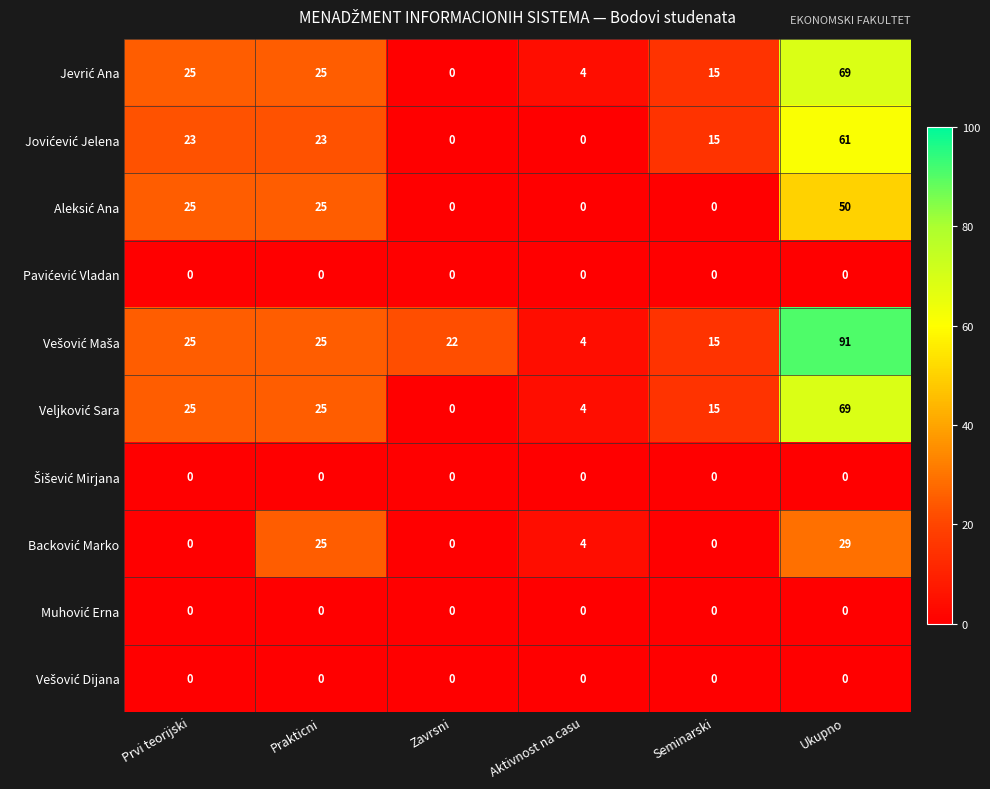

What is the difference between the highest and lowest values at Aktivnost na casu?

4